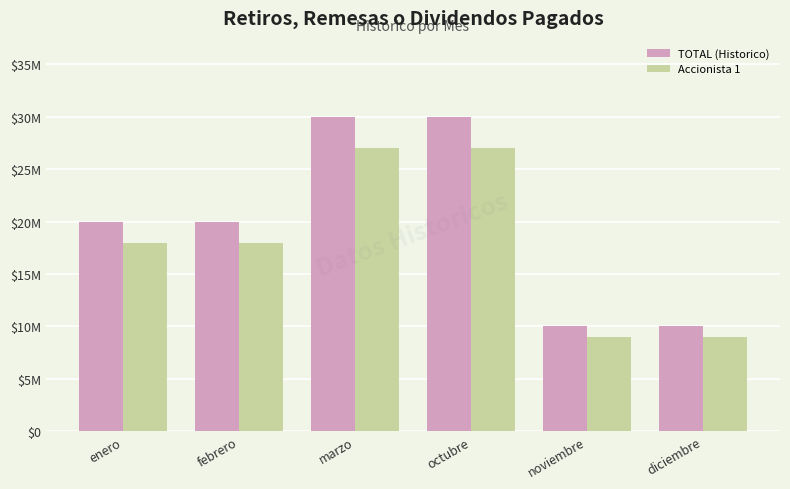

Rank the series at marzo from highest to lowest value.

TOTAL (Historico), Accionista 1